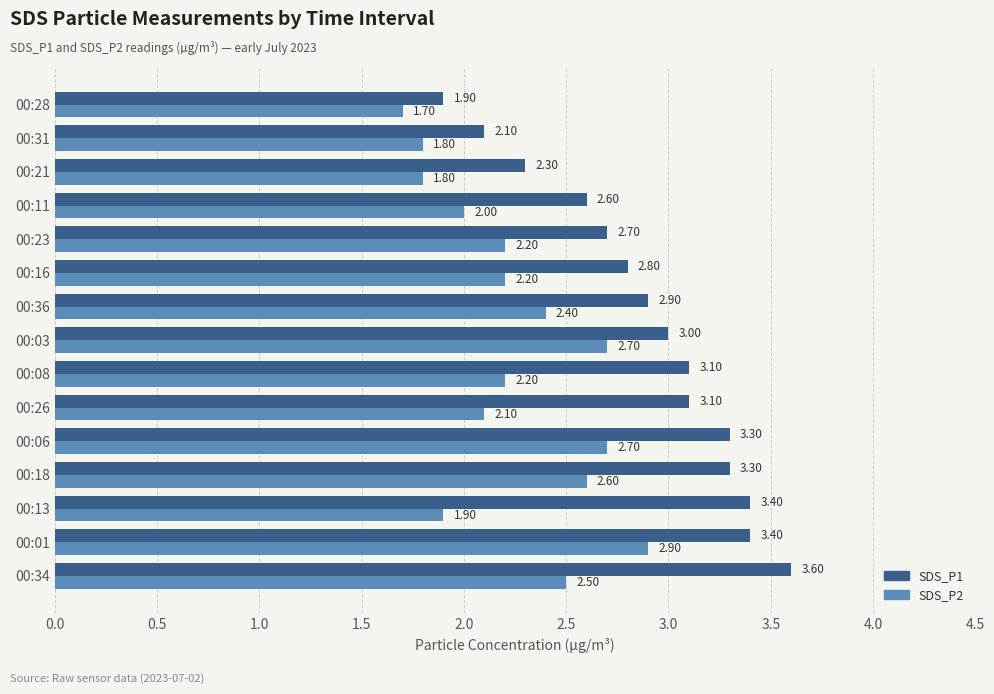

What is the difference between the highest and lowest values at 00:03?

0.3